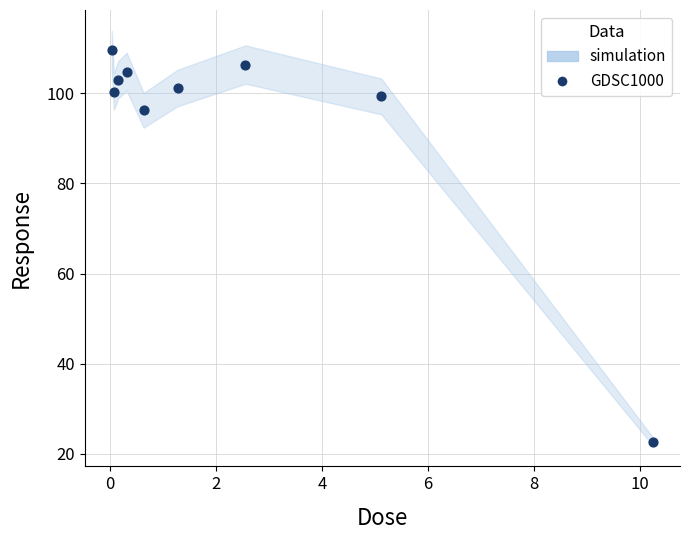

What is the average Y value?

93.7